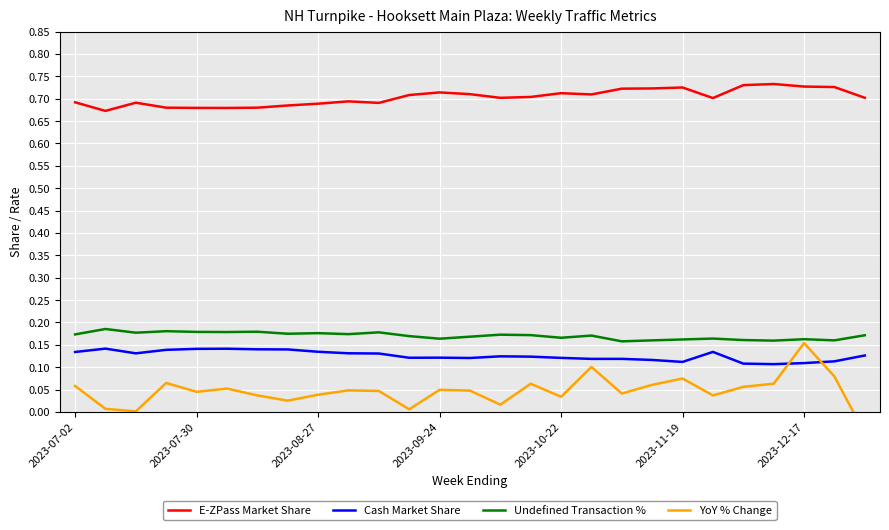

List the series in order of their peak value, highest first.

E-ZPass Market Share, Undefined Transaction %, YoY % Change, Cash Market Share